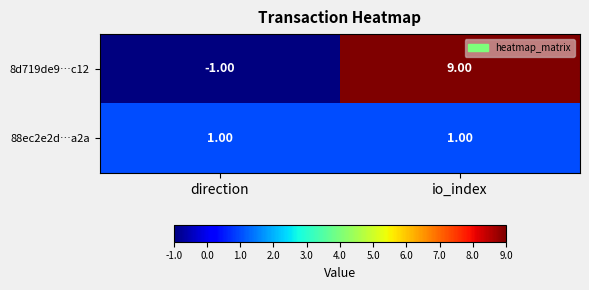

Where is 8d719de9…c12 nearest to the value 4?

direction